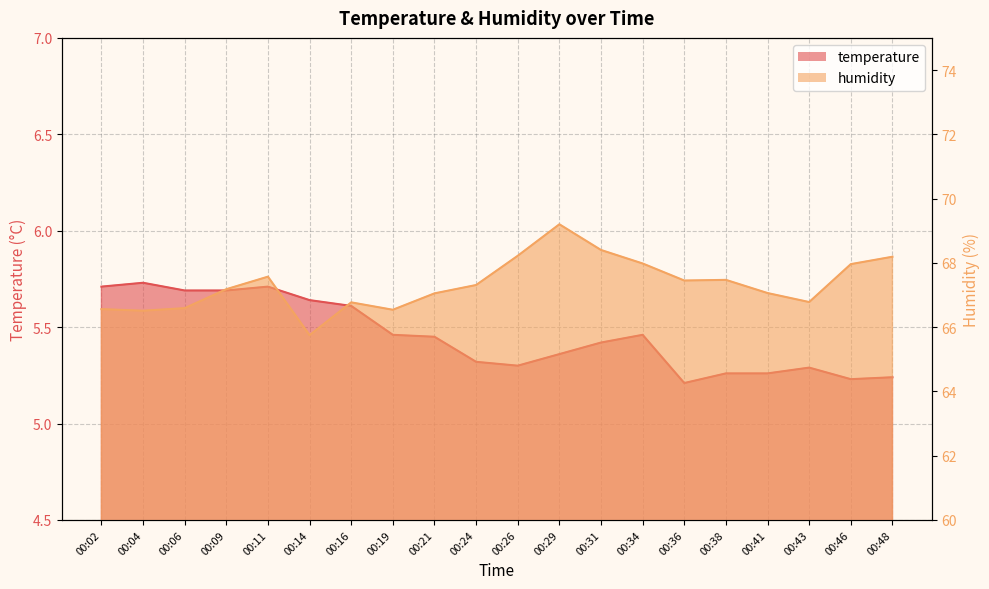

The humidity series shows 119.1 at 00:38. True or false?

False